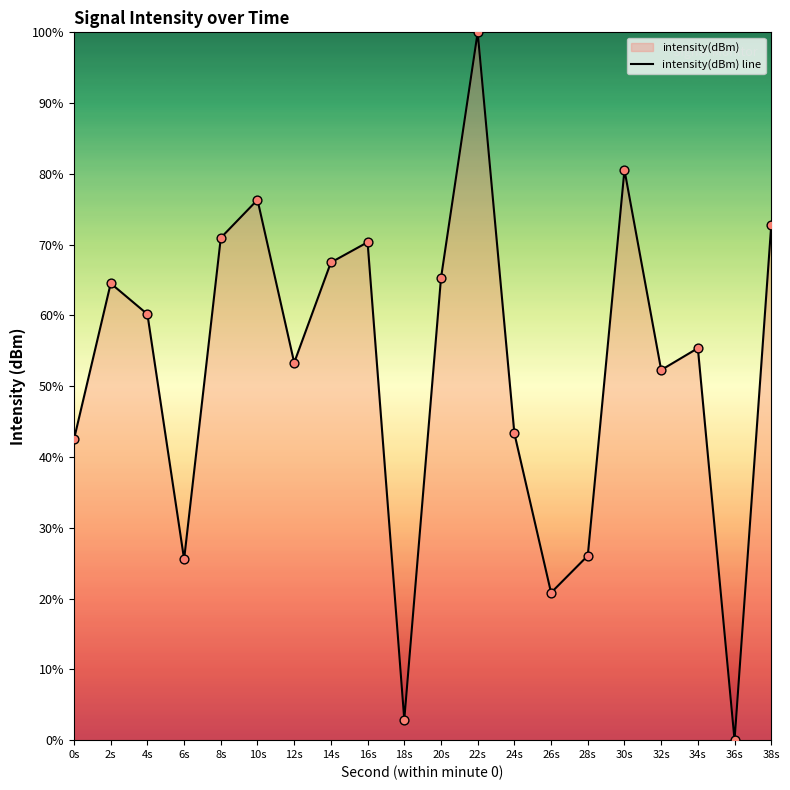

What is the change in value from 16s to 34s?

-15.0